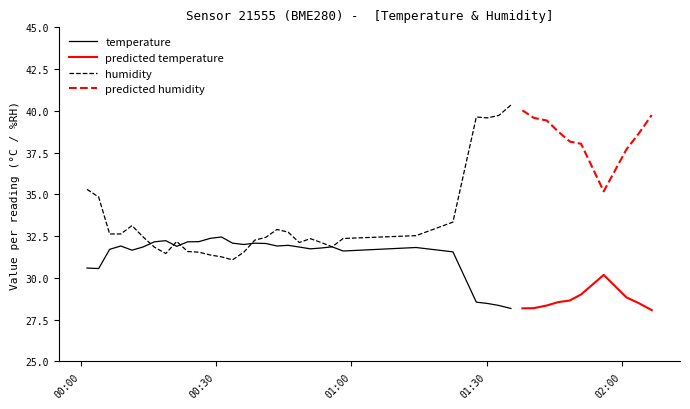

What is the greatest value displayed?

40.4